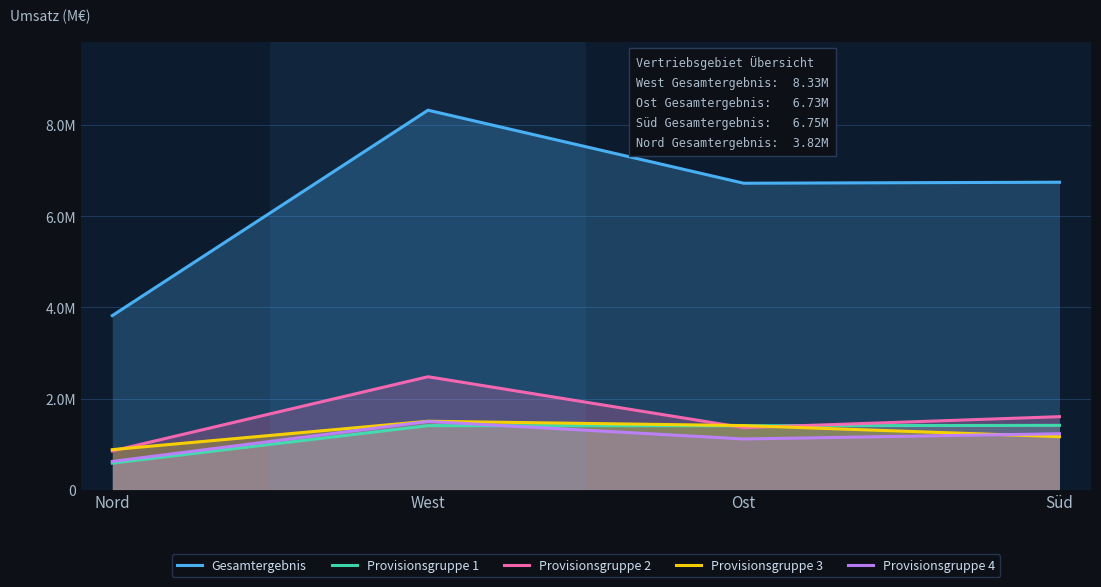

How many interior local valleys does the Provisionsgruppe 1 series have?

1